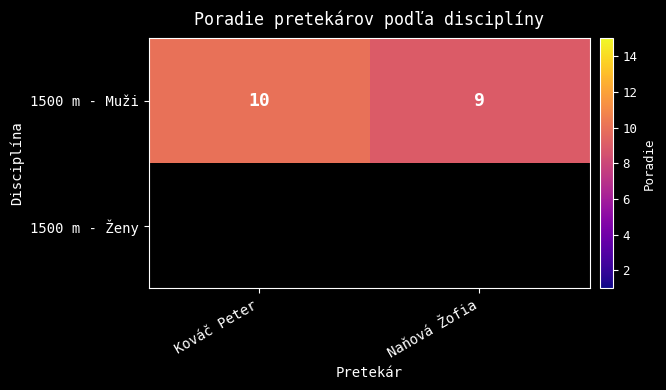

Which category has the highest value in the 1500 m - Muži series?

Kováč Peter